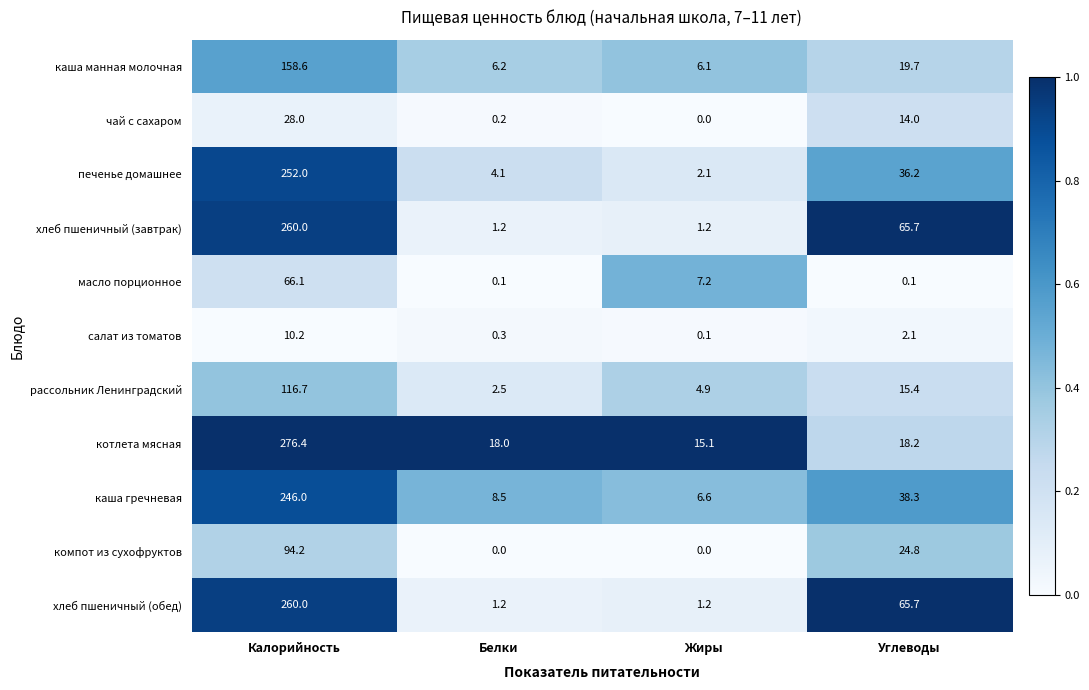

At which category is the sum across all series the highest?

Калорийность